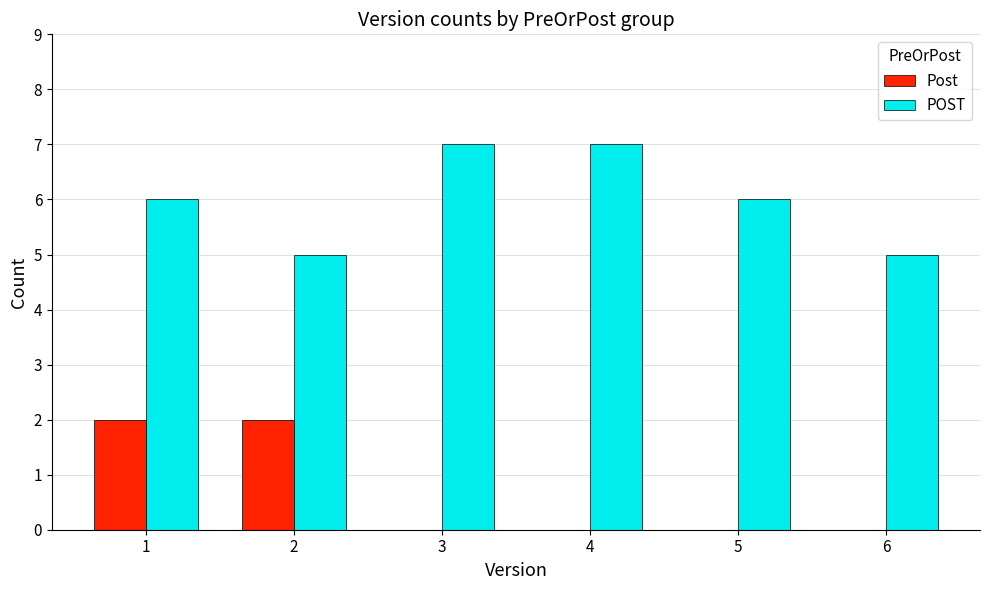

How many groups of bars are there?

6